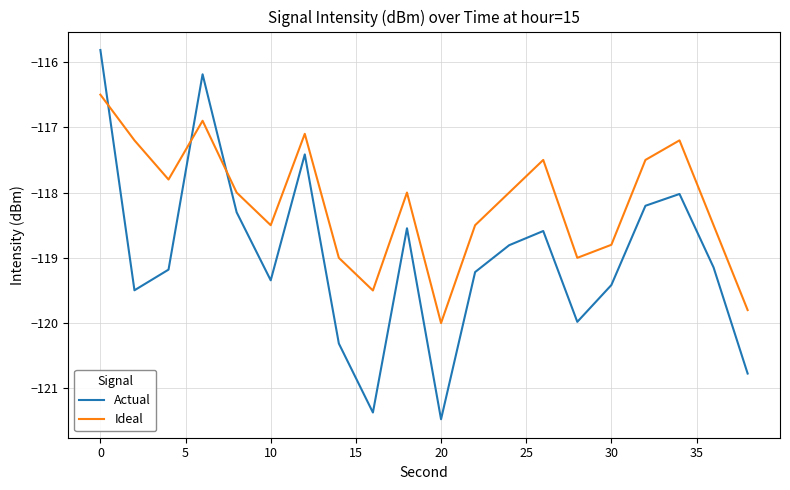

Rank the series by their maximum value, from lowest to highest.

Ideal, Actual